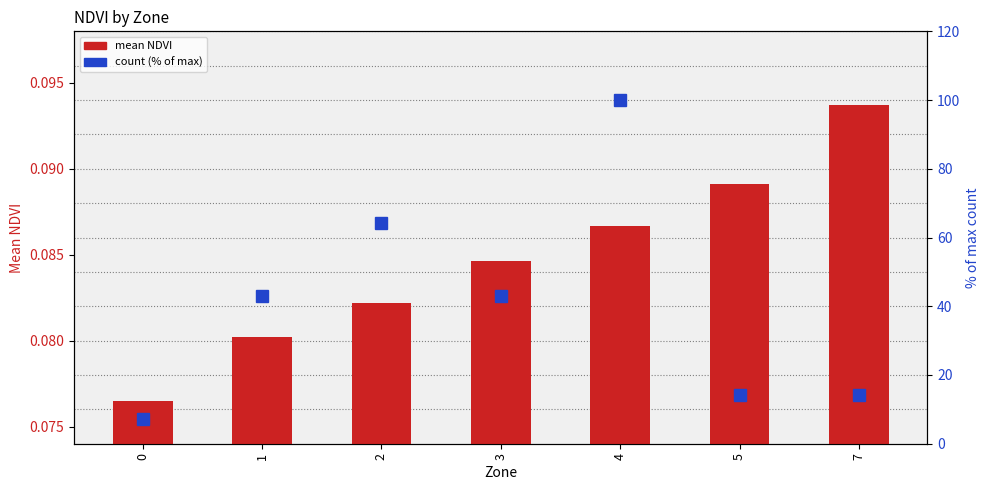

At 0, list the series in order from largest to smallest.

% of max count, mean NDVI